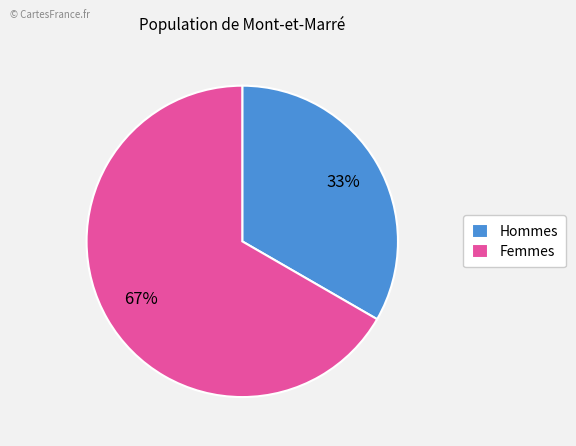

Is there any slice that represents more than half of the pie?

Yes